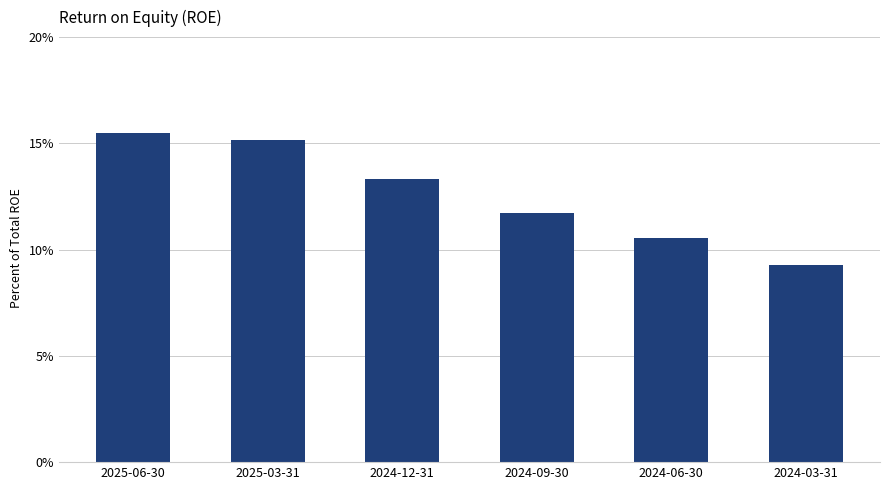

Which label corresponds to the largest value in the chart?

2025-06-30